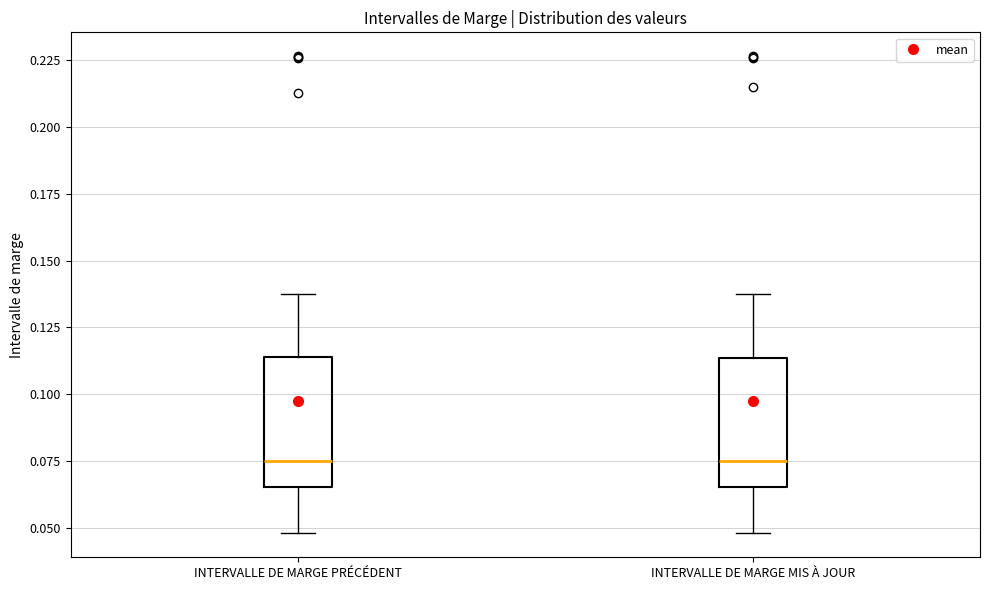

Reading left to right, transcribe this box plot: for each box, give where its median line is, the range the box spans, and where its two whiskers end, as read against the y-axis. The values are not printed on the chart, so give them approximately, as read against the axis.

INTERVALLE DE MARGE PRÉCÉDENT: median 0.075, box 0.065 to 0.115, whiskers 0.050 to 0.140
INTERVALLE DE MARGE MIS À JOUR: median 0.075, box 0.065 to 0.115, whiskers 0.050 to 0.135